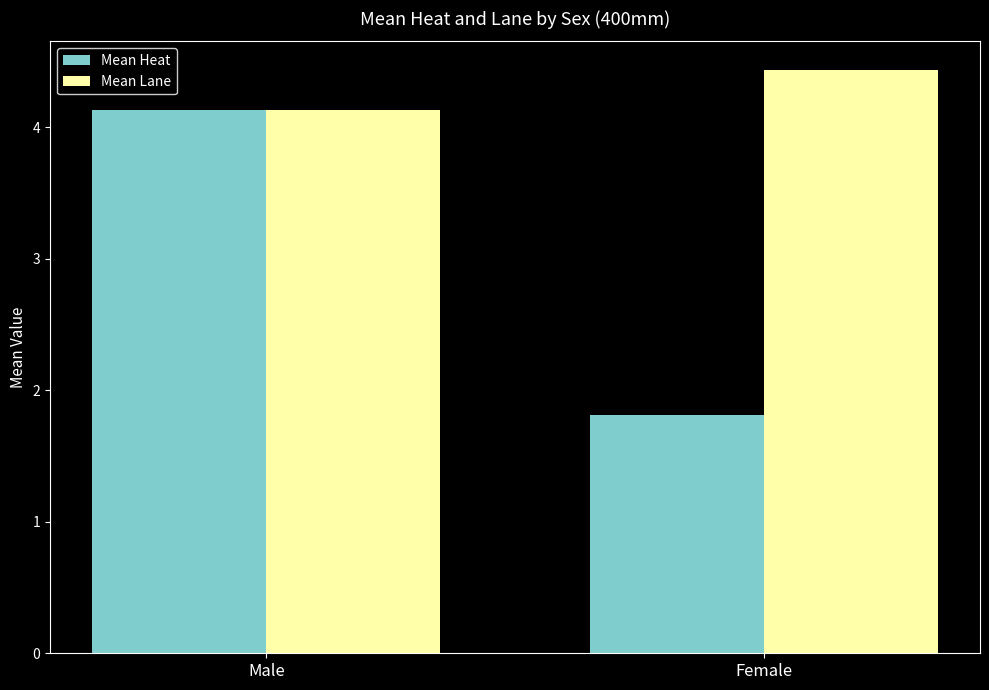

At Female, list the series in order from smallest to largest.

Mean Heat, Mean Lane